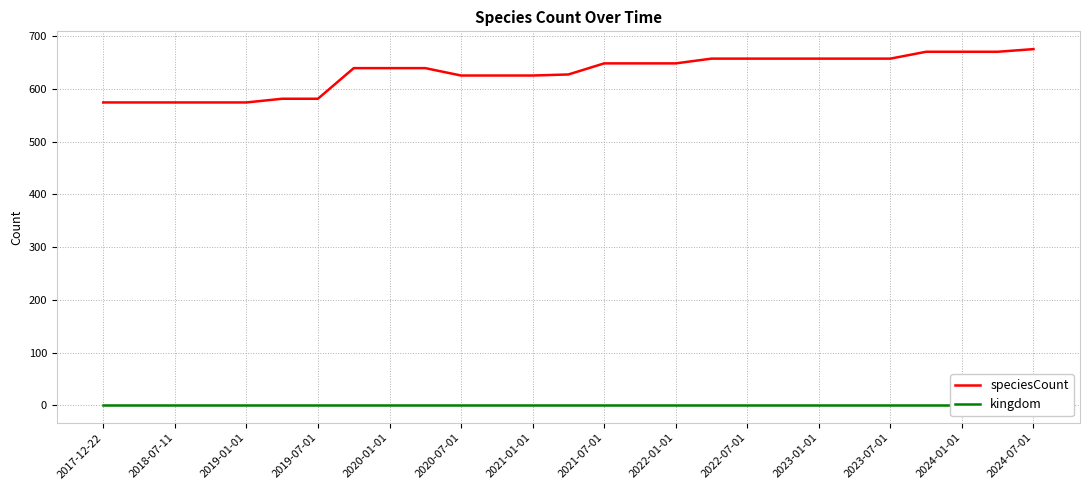

What is the minimum value for speciesCount?

574